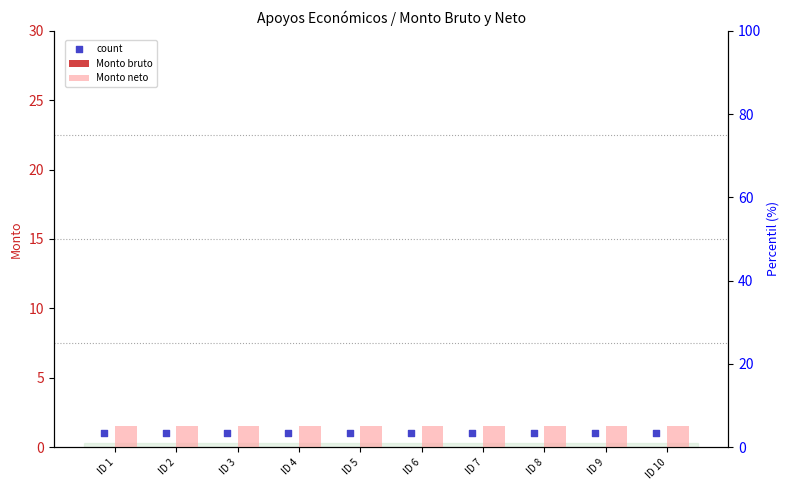

Which series contains the lowest Y value?

Monto bruto